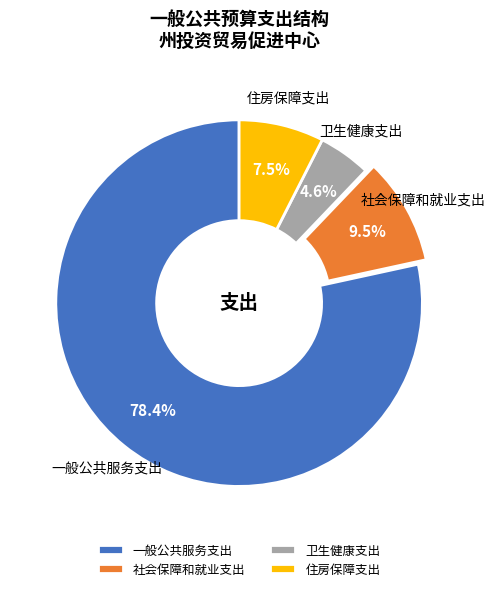

Is it true that 住房保障支出 is 14% of the pie?

False